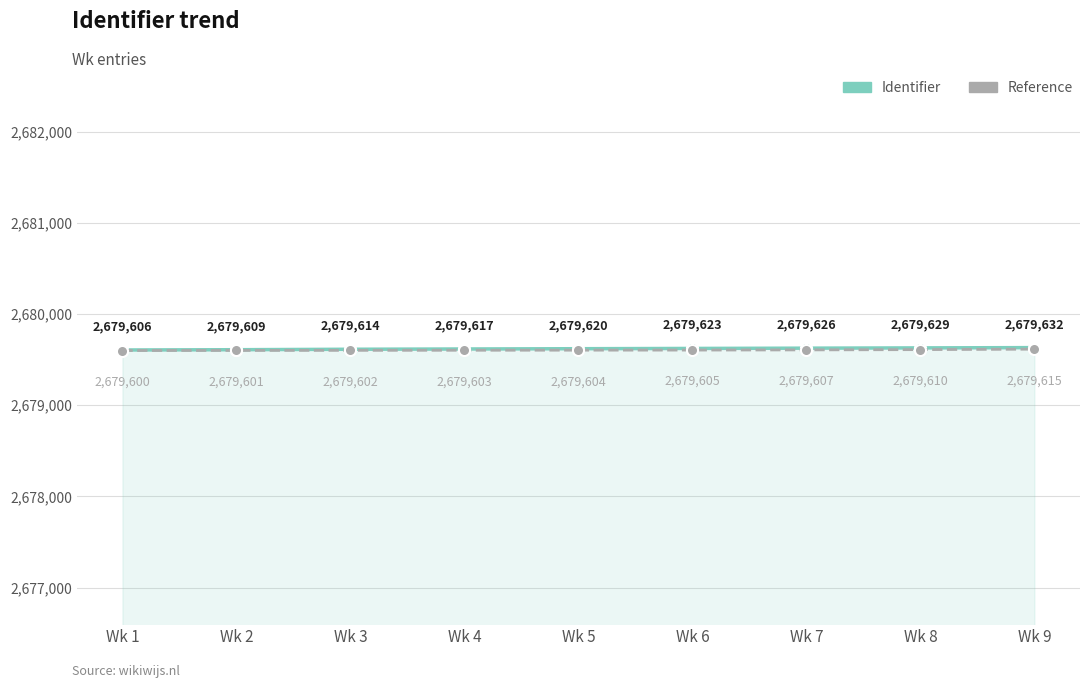

Where is Reference nearest to the value 2679607?

Wk 7